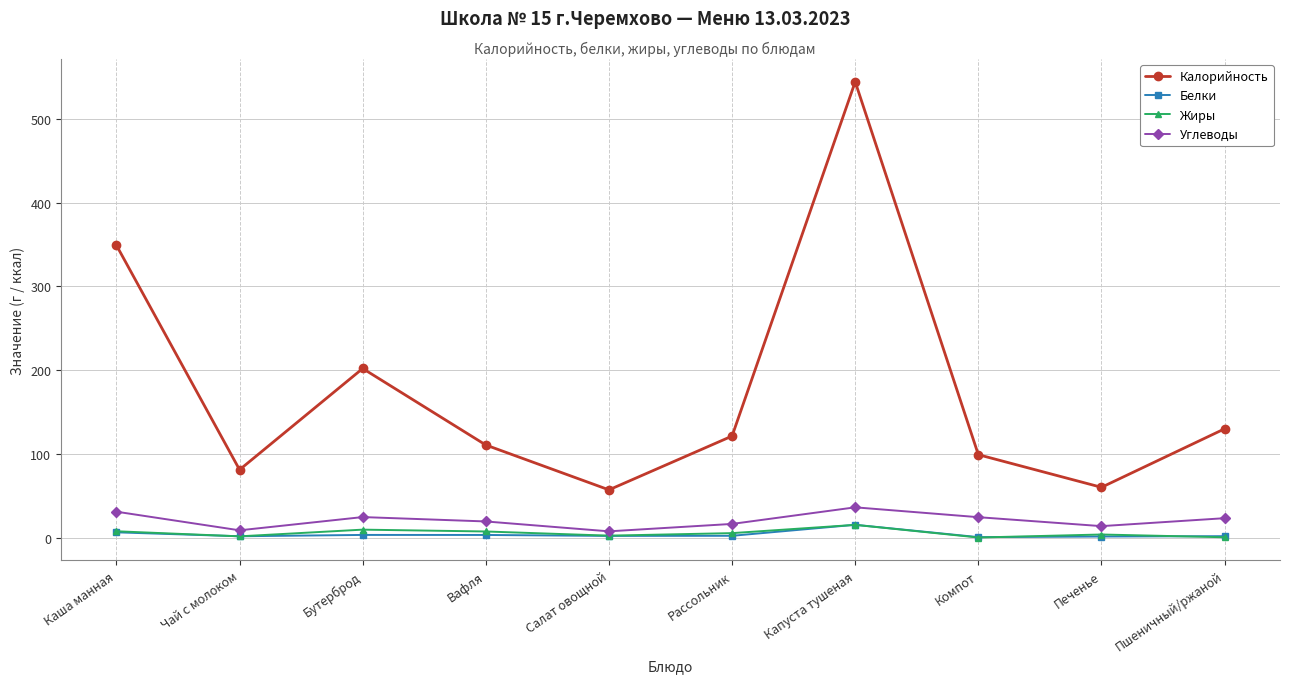

Is it true that Углеводы equals 23.1 at Пшеничный/ржаной?

True